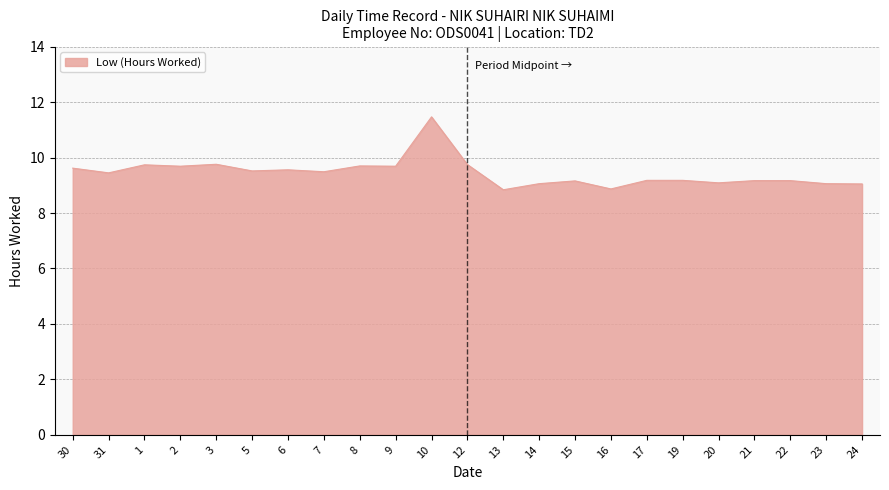

What is the difference between the maximum and minimum values?

2.6